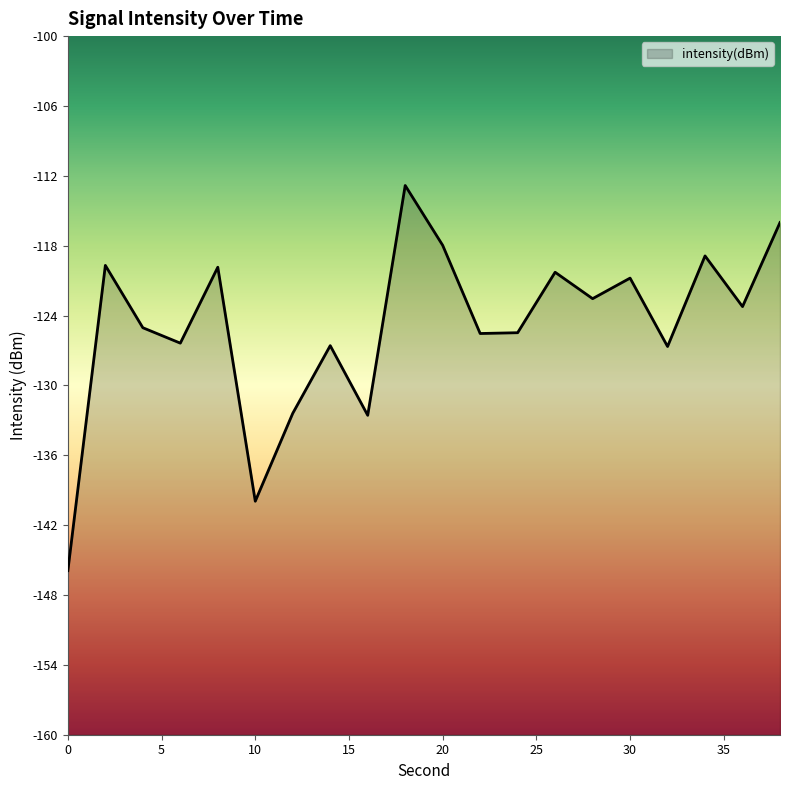

The value at 32 is -126.7. True or false?

True